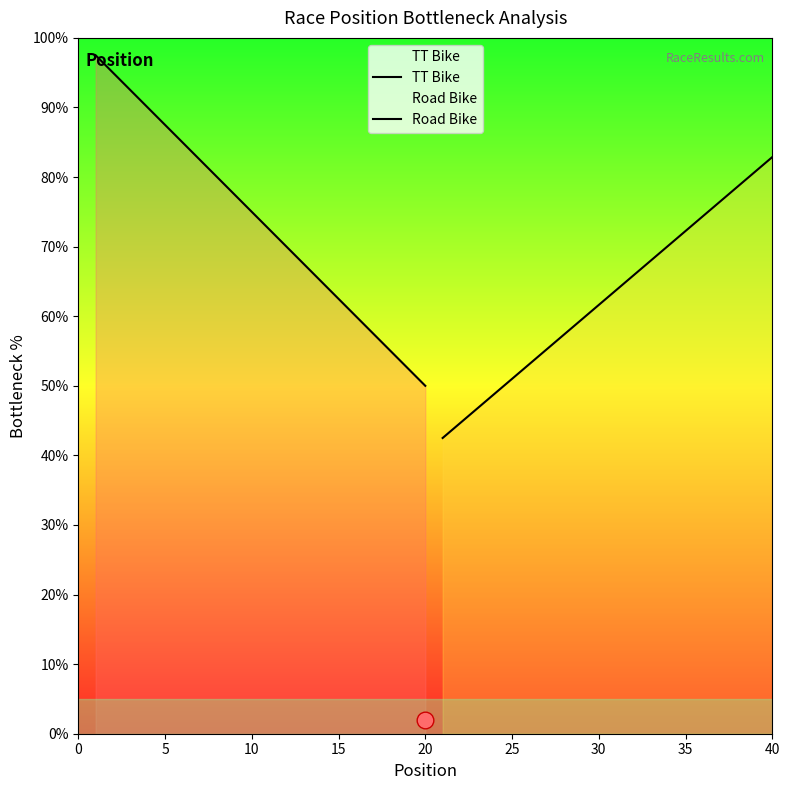

Which series has the largest total across all categories?

TT Bike